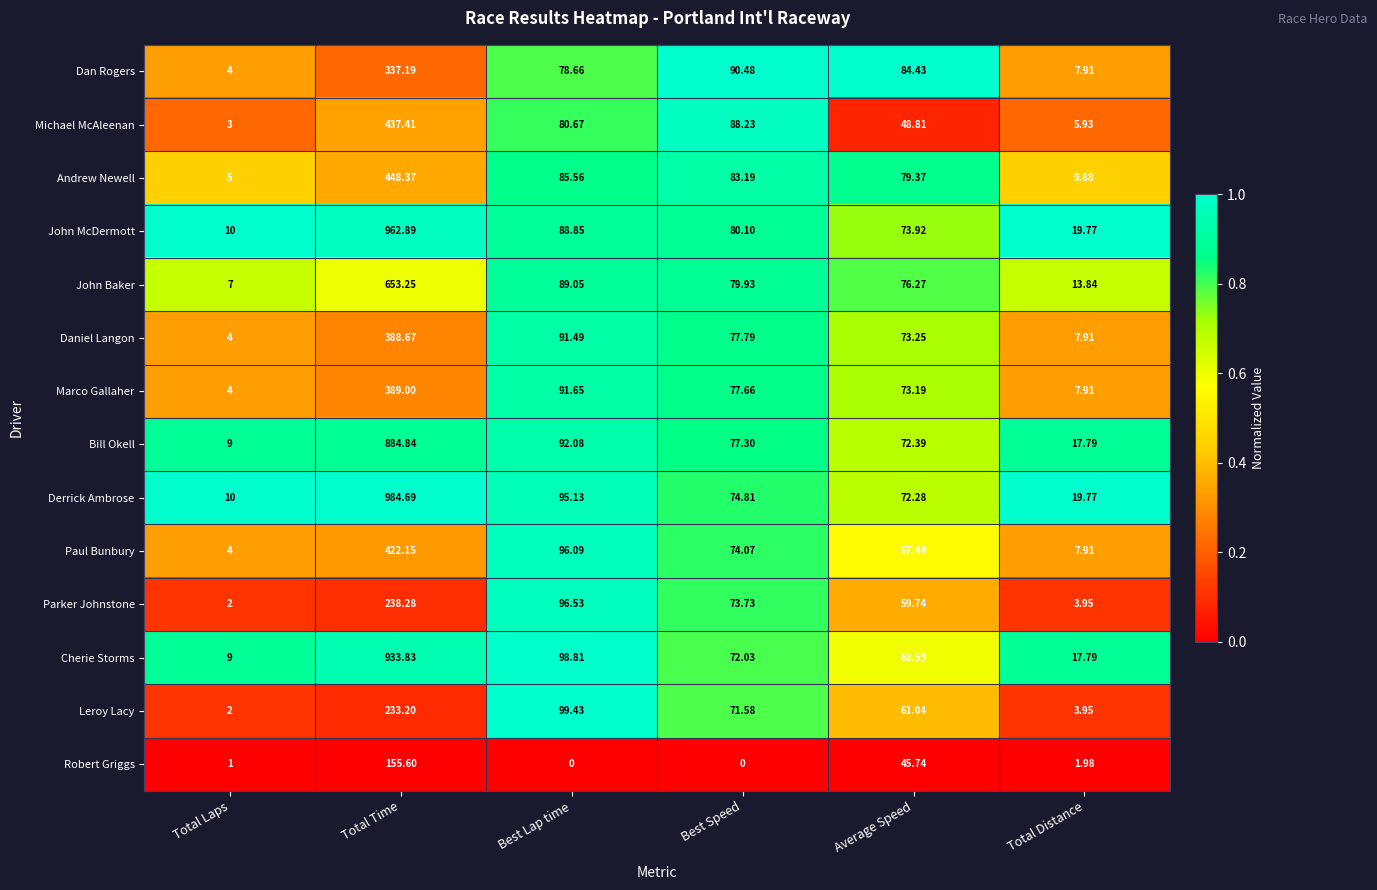

At Best Lap time, list the series in order from smallest to largest.

Robert Griggs, Dan Rogers, Michael McAleenan, Andrew Newell, John McDermott, John Baker, Daniel Langon, Marco Gallaher, Bill Okell, Derrick Ambrose, Paul Bunbury, Parker Johnstone, Cherie Storms, Leroy Lacy